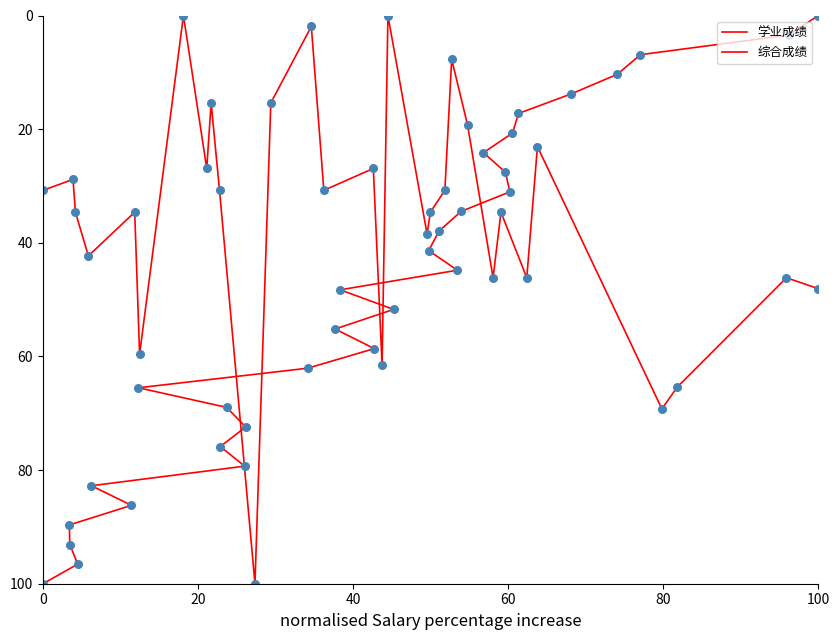

Which series has the largest total across all categories?

学业成绩